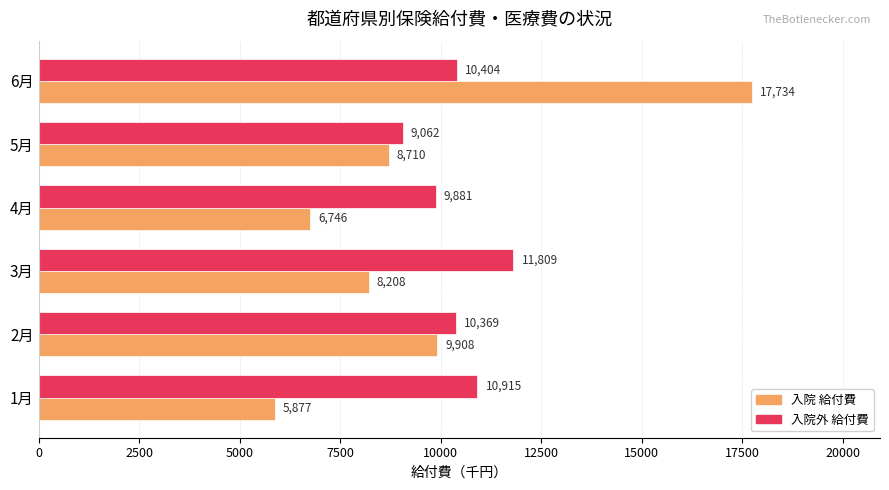

Is the value of 入院外 給付費 at 2月 greater than the value of 入院 給付費 at 1月?

Yes